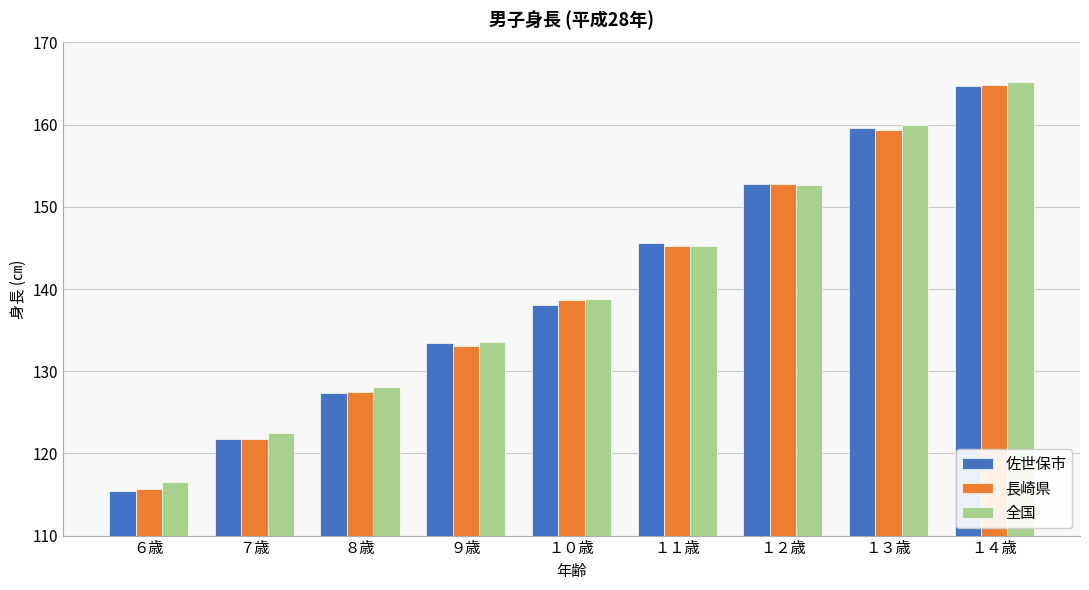

Which series has the largest range (max minus min)?

佐世保市